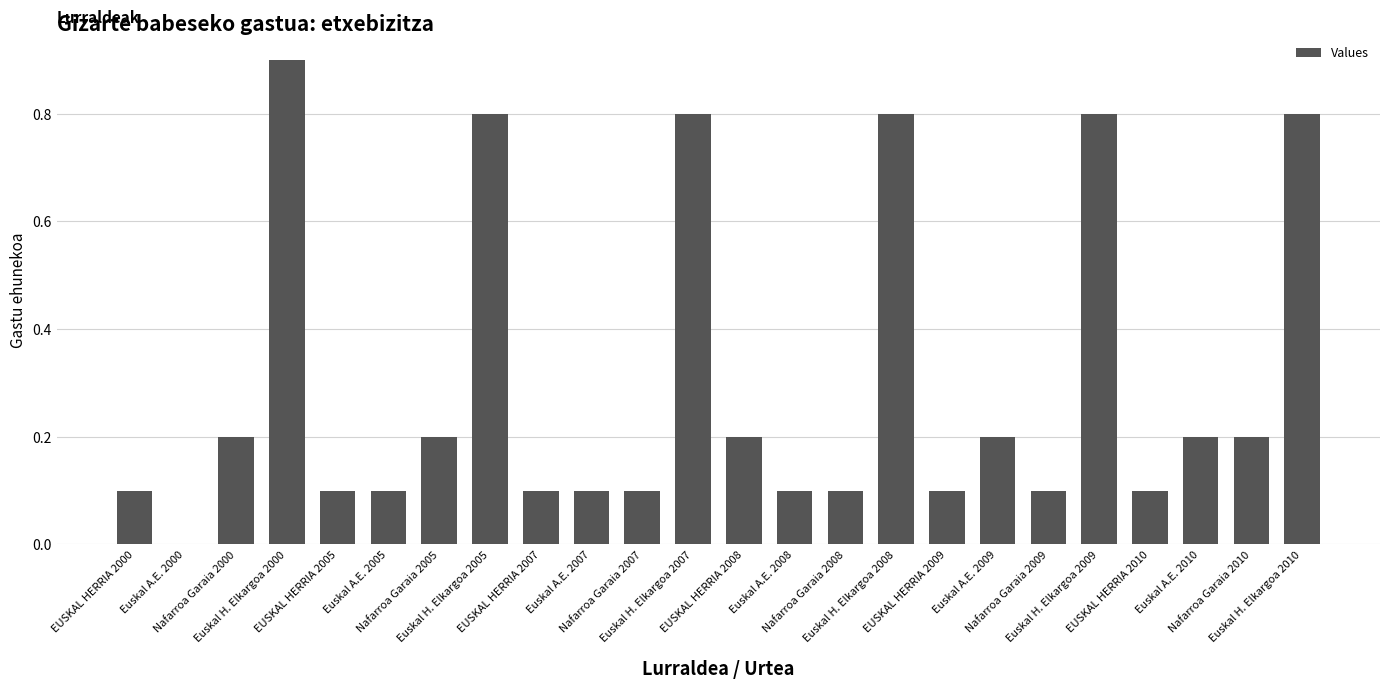

What is the difference between the values at Euskal A.E. 2008 and Nafarroa Garaia 2005?

0.1